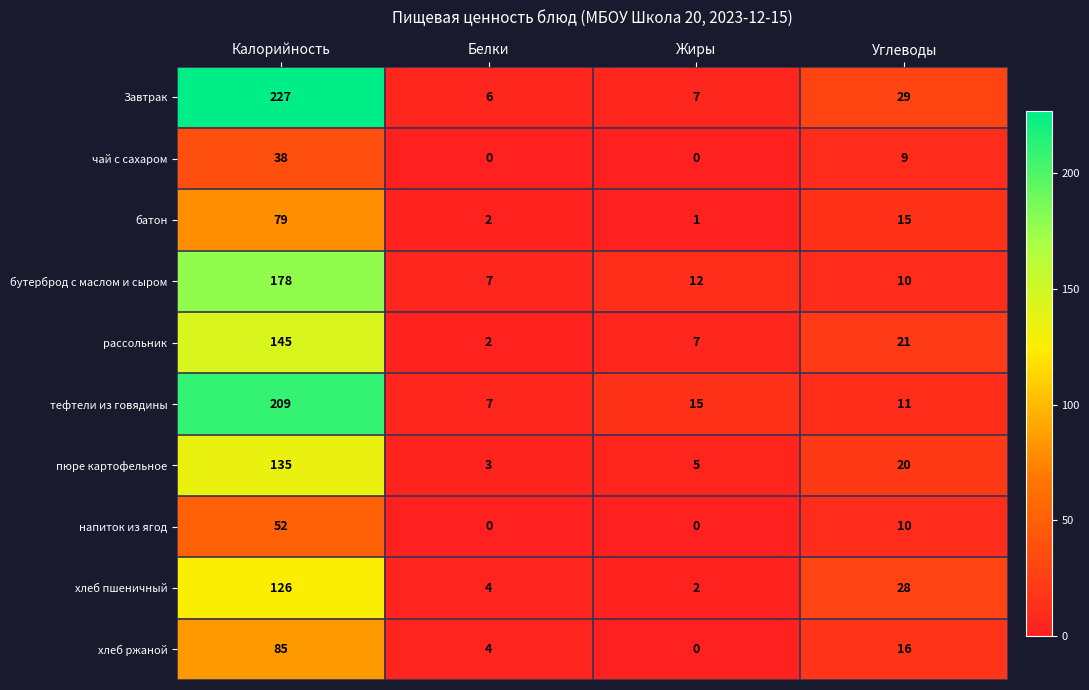

What is the maximum value shown in the chart?

227